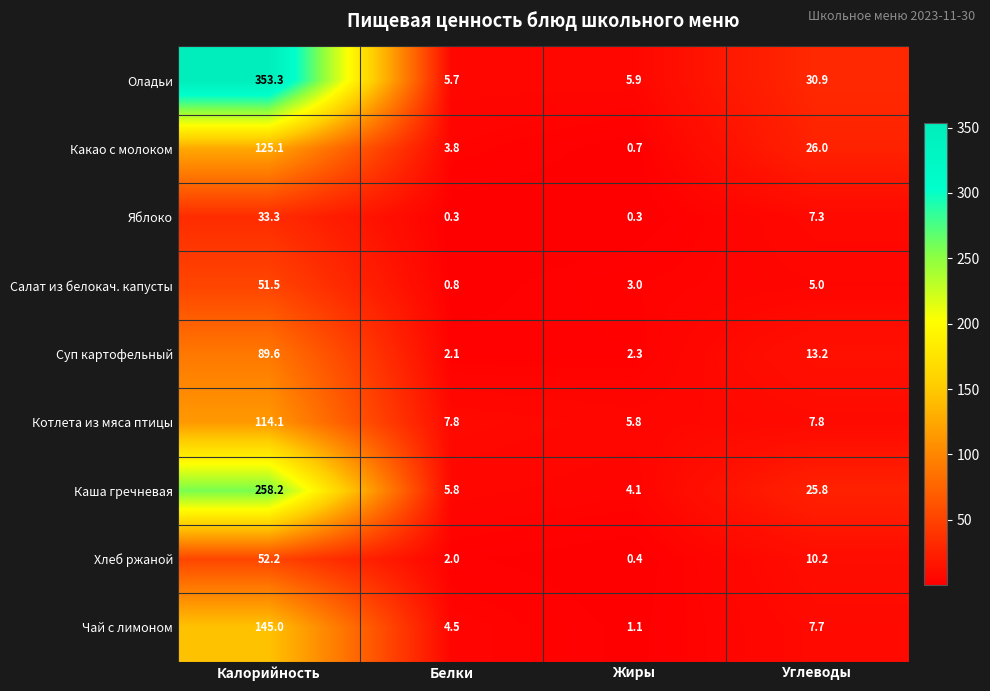

How many data points does each series have?

4